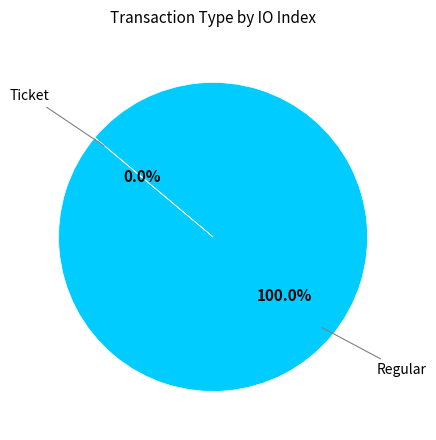

To the nearest percent, what is the average slice percentage?

50%